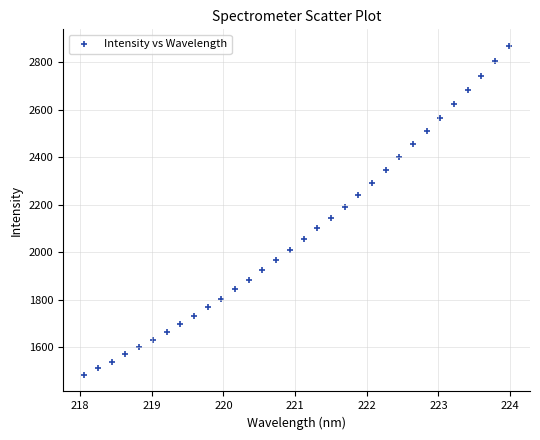

What is the range of X values (max minus min)?

5.9